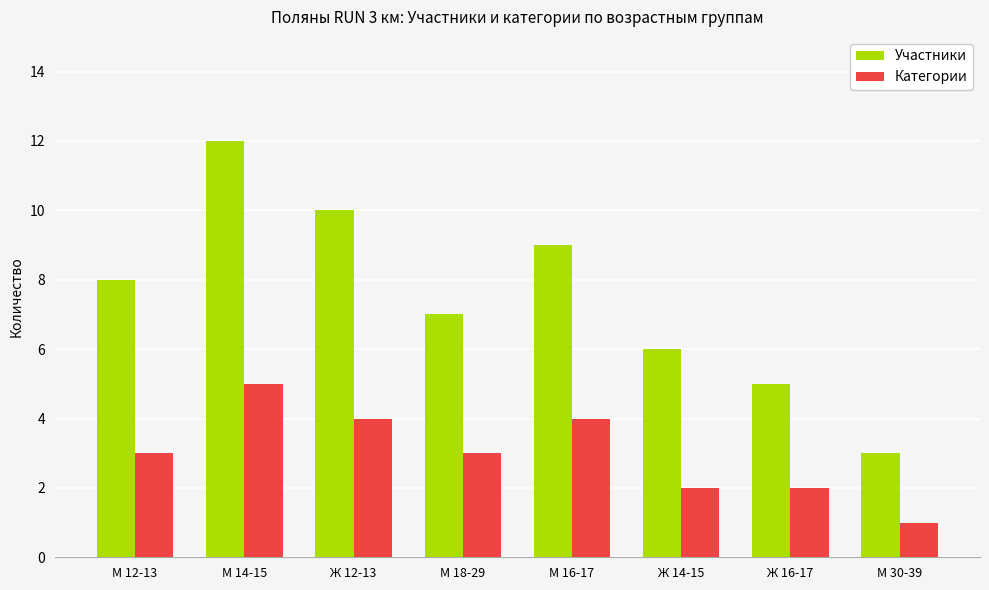

What value does the Участники series have at М 30-39?

3